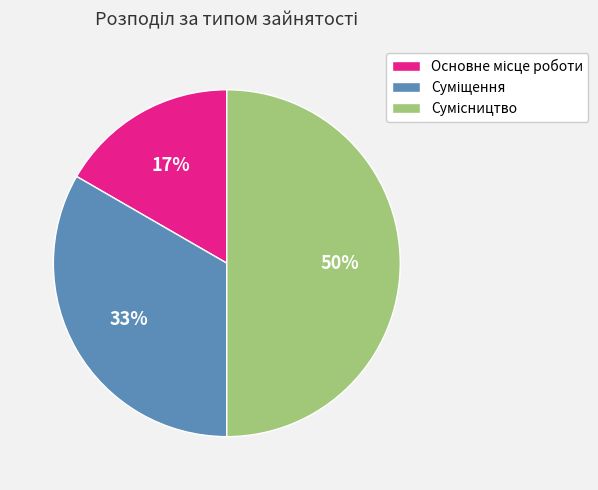

To the nearest percent, what is the difference between the largest and smallest slice percentages?

33%